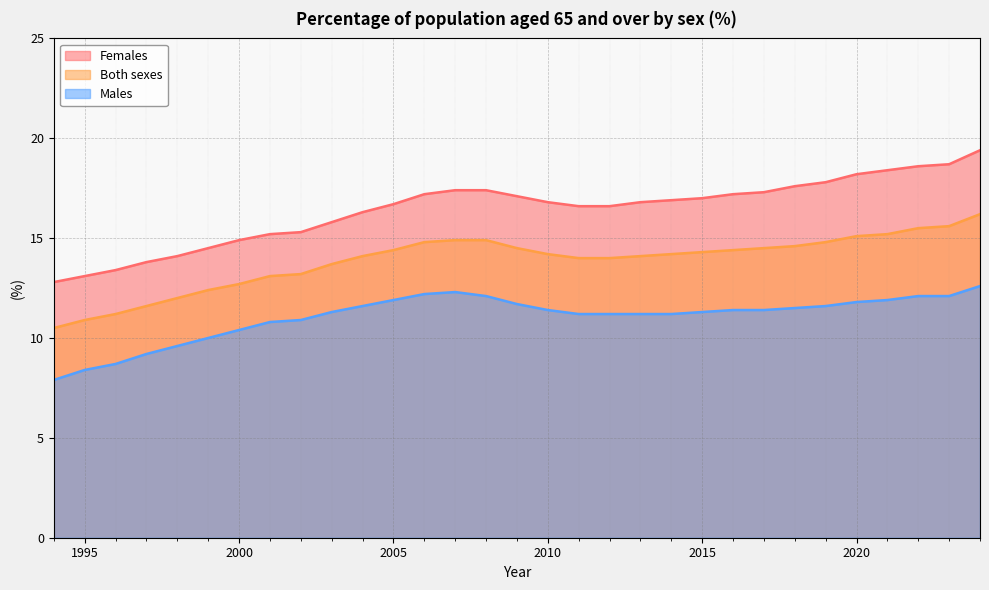

Reading left to right, list all the values displayed in this chart.

Females: 1994=12.8	1995=13.1	1996=13.4	1997=13.8	1998=14.1	1999=14.5	2000=14.9	2001=15.2	2002=15.3	2003=15.8	2004=16.3	2005=16.7	2006=17.2	2007=17.4	2008=17.4	2009=17.1	2010=16.8	2011=16.6	2012=16.6	2013=16.8	2014=16.9	2015=17.0	2016=17.2	2017=17.3	2018=17.6	2019=17.8	2020=18.2	2021=18.4	2022=18.6	2023=18.7	2024=19.4
Both sexes: 1994=10.5	1995=10.9	1996=11.2	1997=11.6	1998=12.0	1999=12.4	2000=12.7	2001=13.1	2002=13.2	2003=13.7	2004=14.1	2005=14.4	2006=14.8	2007=14.9	2008=14.9	2009=14.5	2010=14.2	2011=14.0	2012=14.0	2013=14.1	2014=14.2	2015=14.3	2016=14.4	2017=14.5	2018=14.6	2019=14.8	2020=15.1	2021=15.2	2022=15.5	2023=15.6	2024=16.2
Males: 1994=7.9	1995=8.4	1996=8.7	1997=9.2	1998=9.6	1999=10.0	2000=10.4	2001=10.8	2002=10.9	2003=11.3	2004=11.6	2005=11.9	2006=12.2	2007=12.3	2008=12.1	2009=11.7	2010=11.4	2011=11.2	2012=11.2	2013=11.2	2014=11.2	2015=11.3	2016=11.4	2017=11.4	2018=11.5	2019=11.6	2020=11.8	2021=11.9	2022=12.1	2023=12.1	2024=12.6